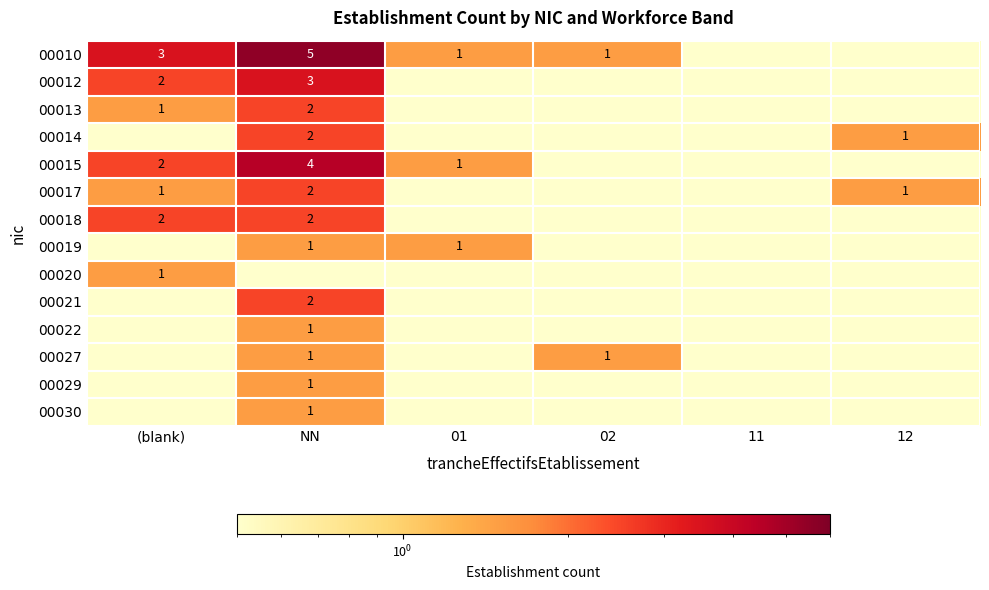

How many categories are shown in the chart?

6